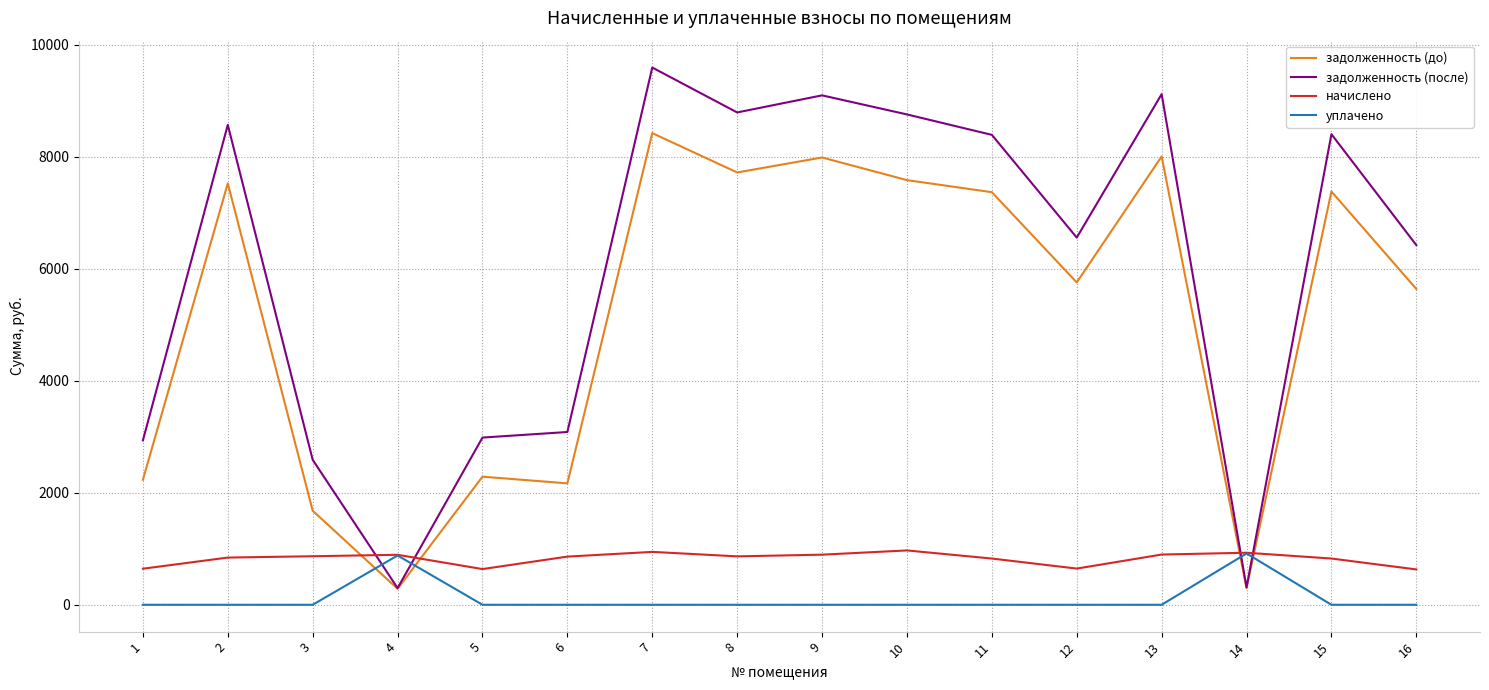

Count the number of categories in the chart.

16